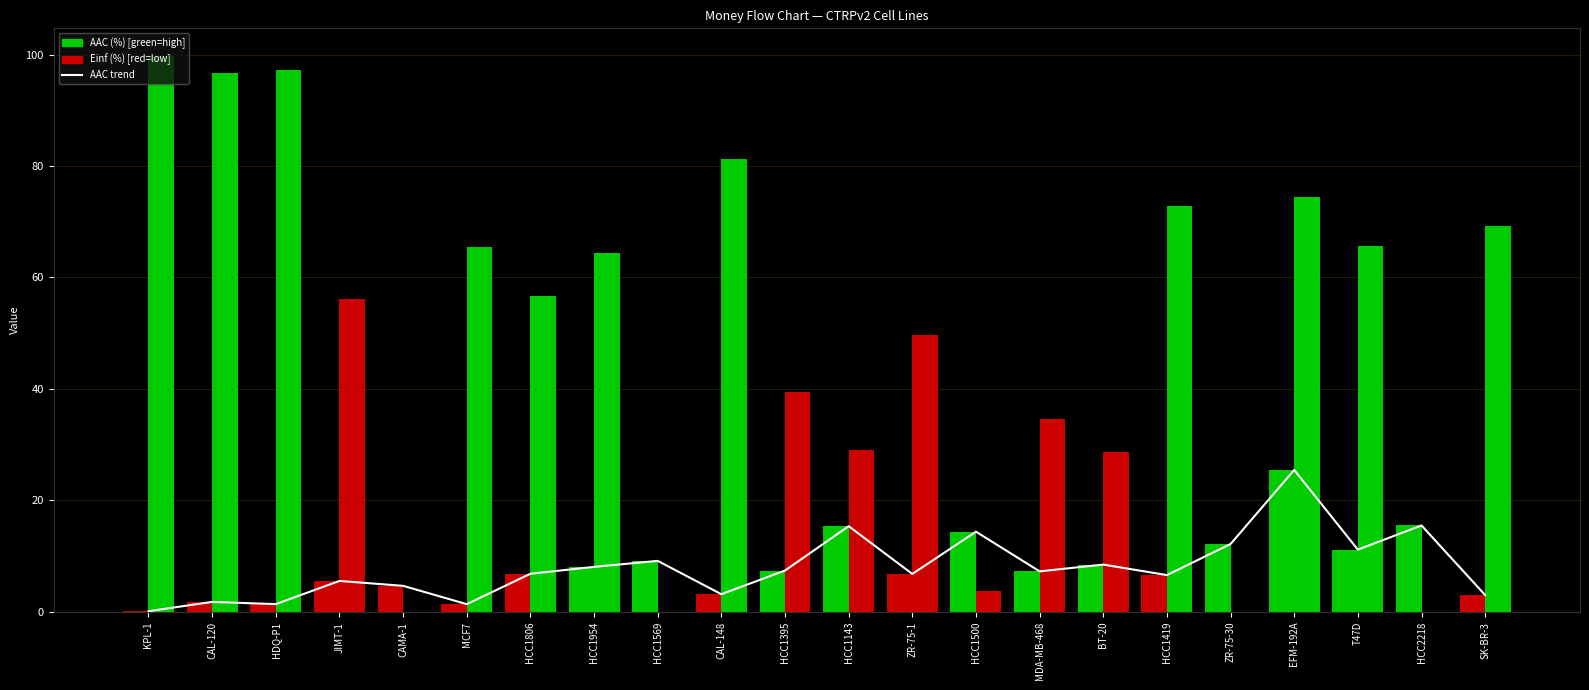

Rank the categories by value from lowest to highest.

KPL-1, MCF7, HDQ-P1, CAL-120, SK-BR-3, CAL-148, CAMA-1, JIMT-1, HCC1419, ZR-75-1, HCC1806, MDA-MB-468, HCC1395, HCC1954, BT-20, HCC1569, T47D, ZR-75-30, HCC1500, HCC1143, HCC2218, EFM-192A